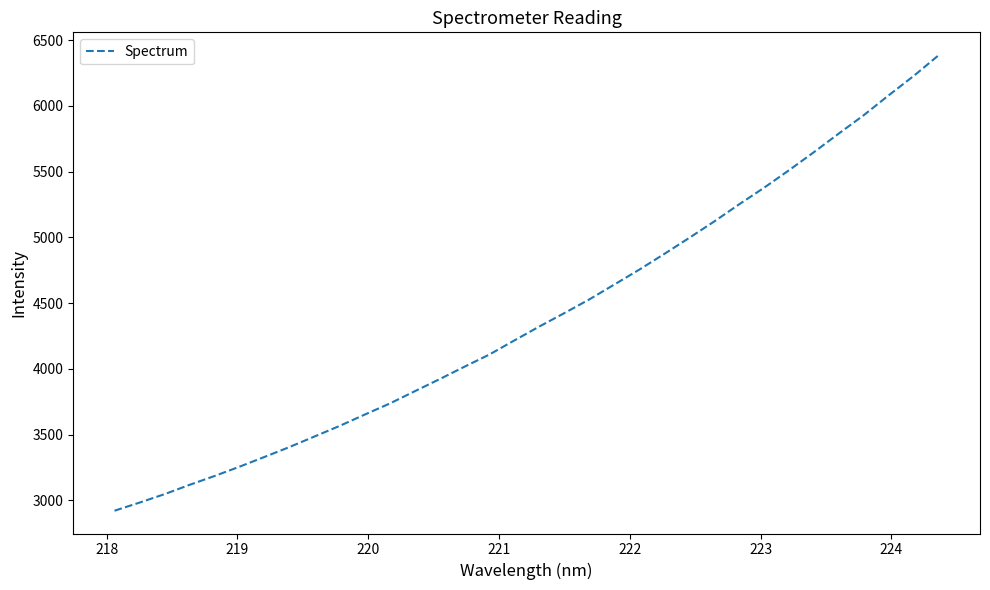

True or false: the data has more than 1 interior local peaks.

False